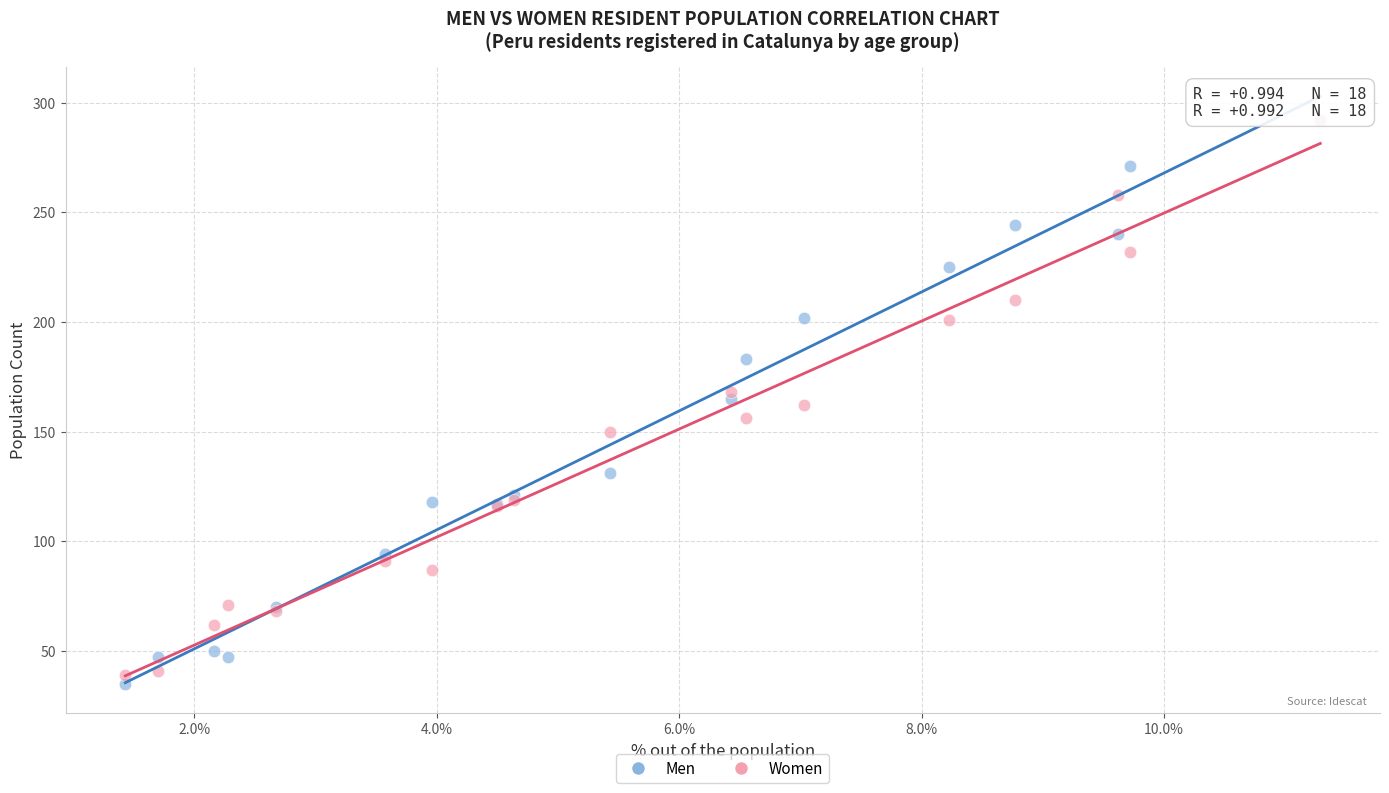

What are all the series names shown in the legend?

Men, Women